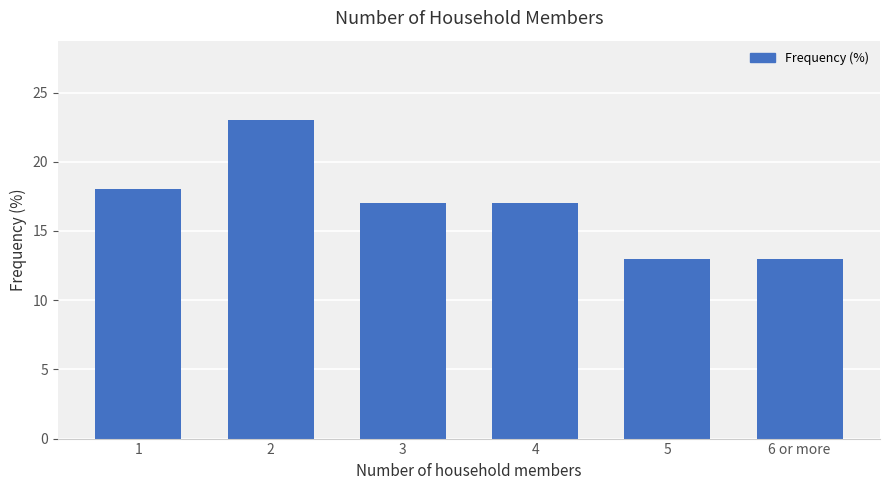

At which label is the value closest to 18?

1